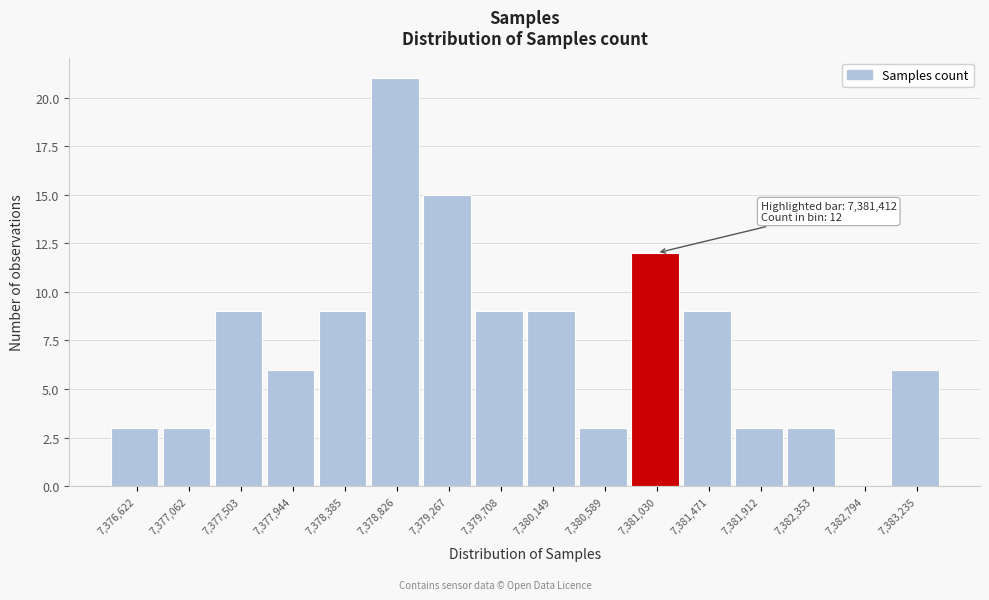

Reading left to right, what are all the values shown in this chart?

7,376,622=3	7,377,062=3	7,377,503=9	7,377,944=6	7,378,385=9	7,378,826=21	7,379,267=15	7,379,708=9	7,380,149=9	7,380,589=3	7,381,030=12	7,381,471=9	7,381,912=3	7,382,353=3	7,382,794=0	7,383,235=6